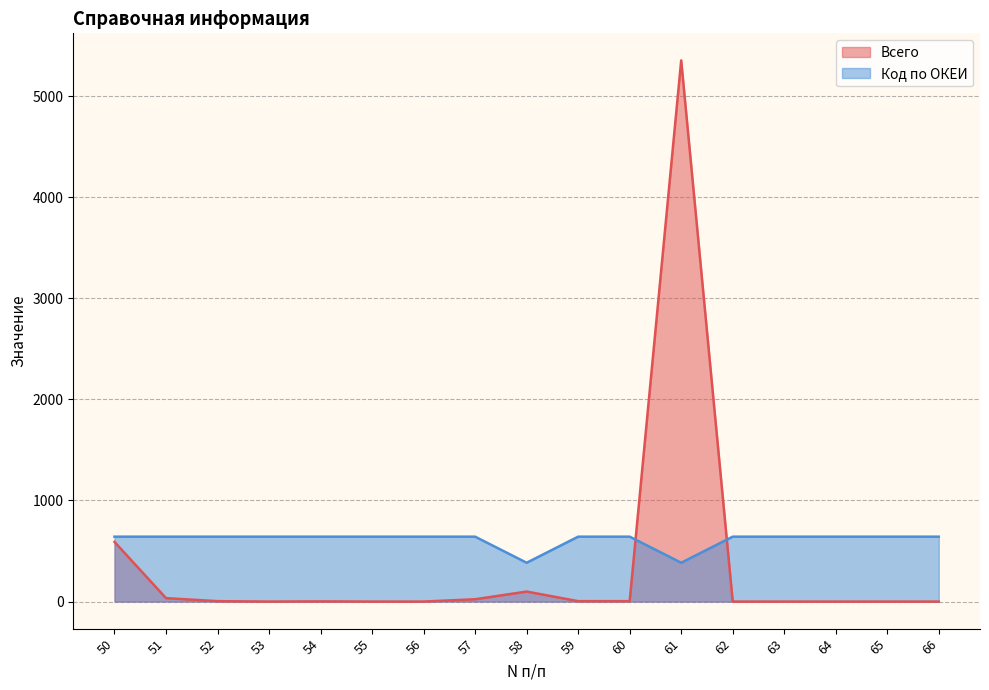

How many interior local peaks does the Всего series have?

3